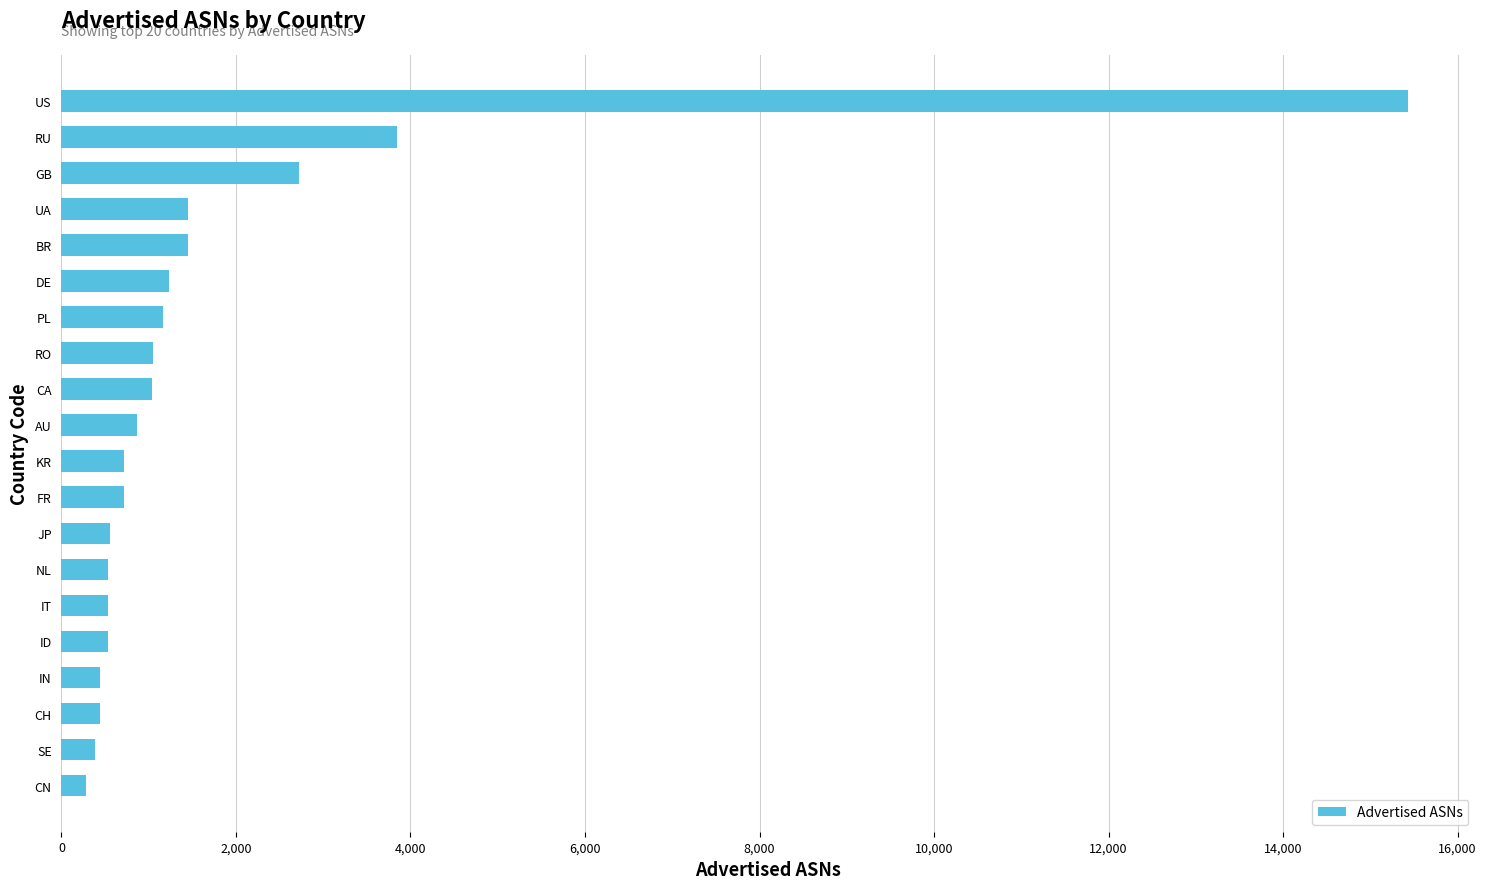

What is the sum of the values at SE and ID?

912